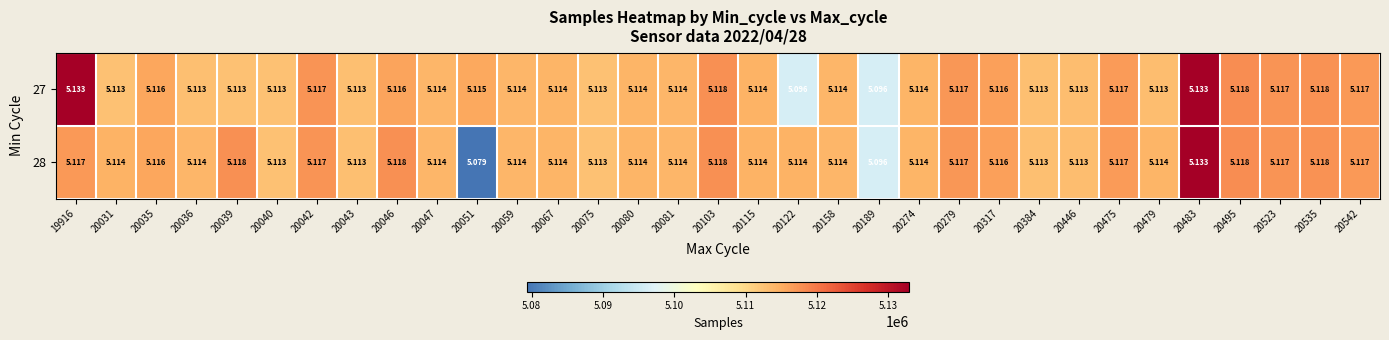

Is the value of 28 at 20483 greater than the value of 27 at 20040?

Yes